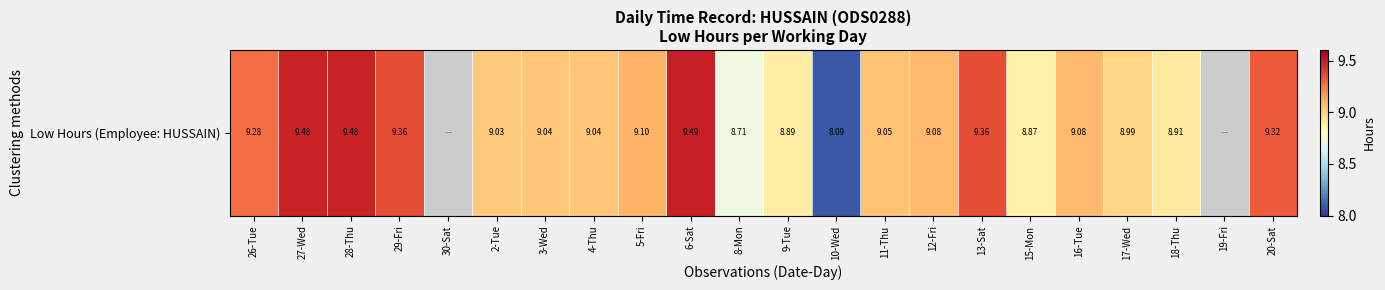

The chart shows a value of 2.9 at 19-Fri. True or false?

False